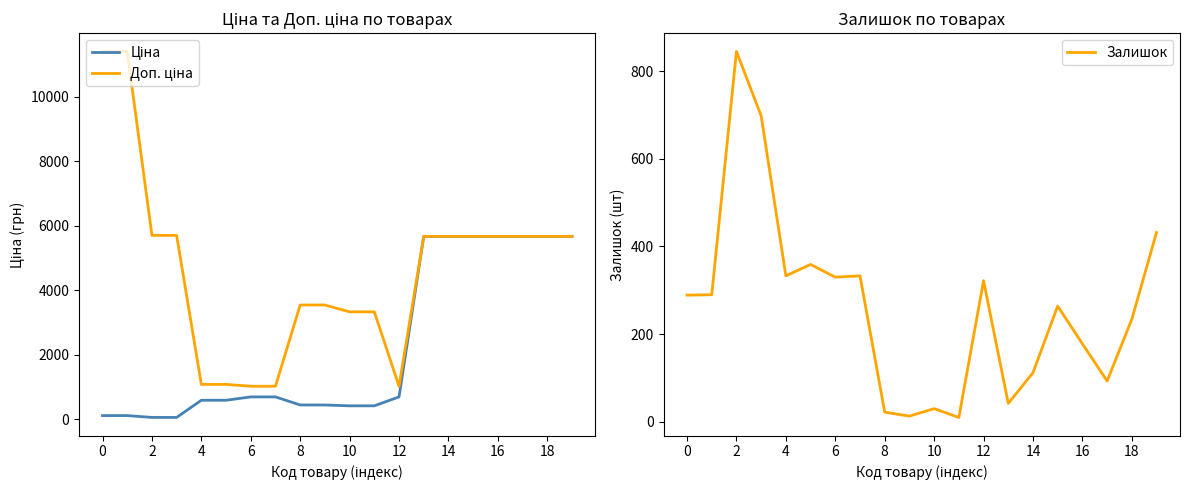

How many values in the Ціна series are below 693?

10